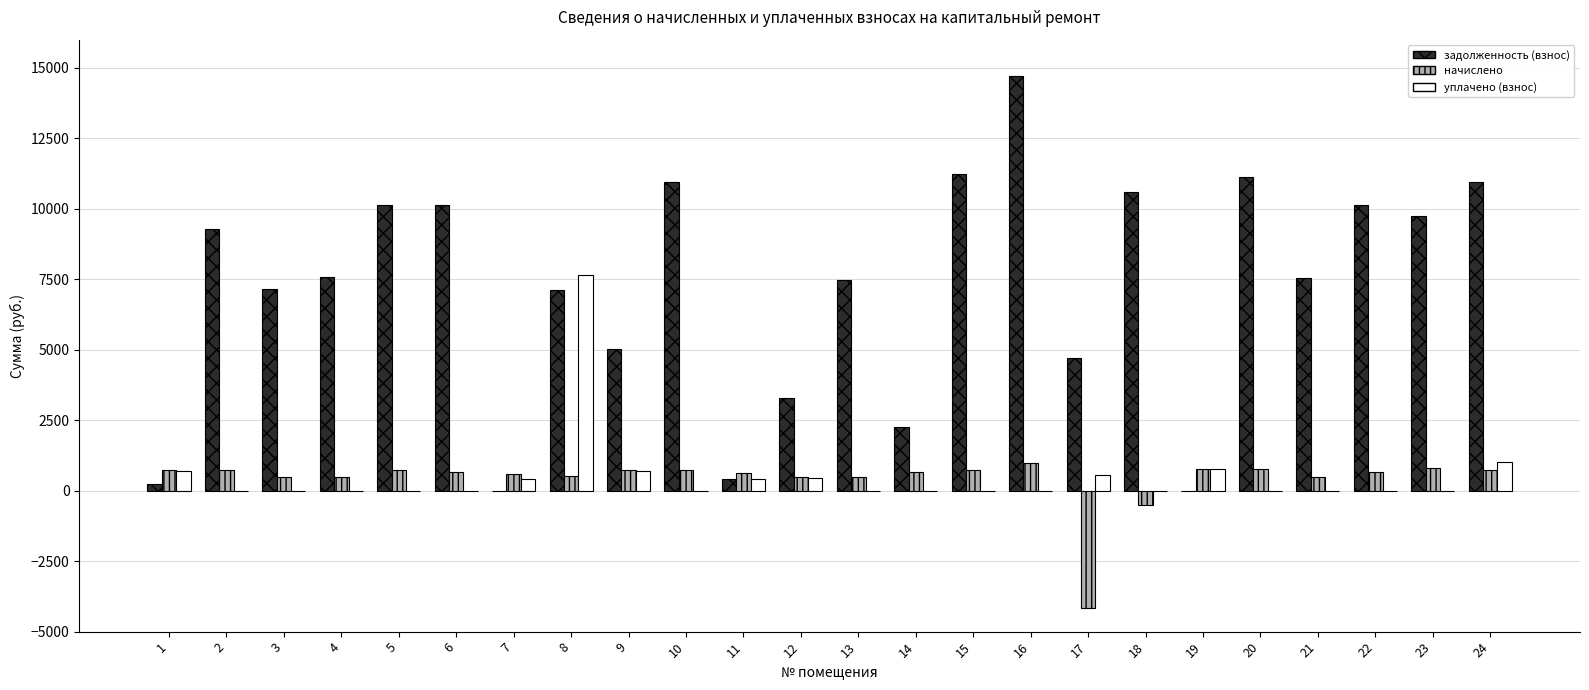

The value of задолженность (взнос) at 18 is 4904.1. True or false?

False